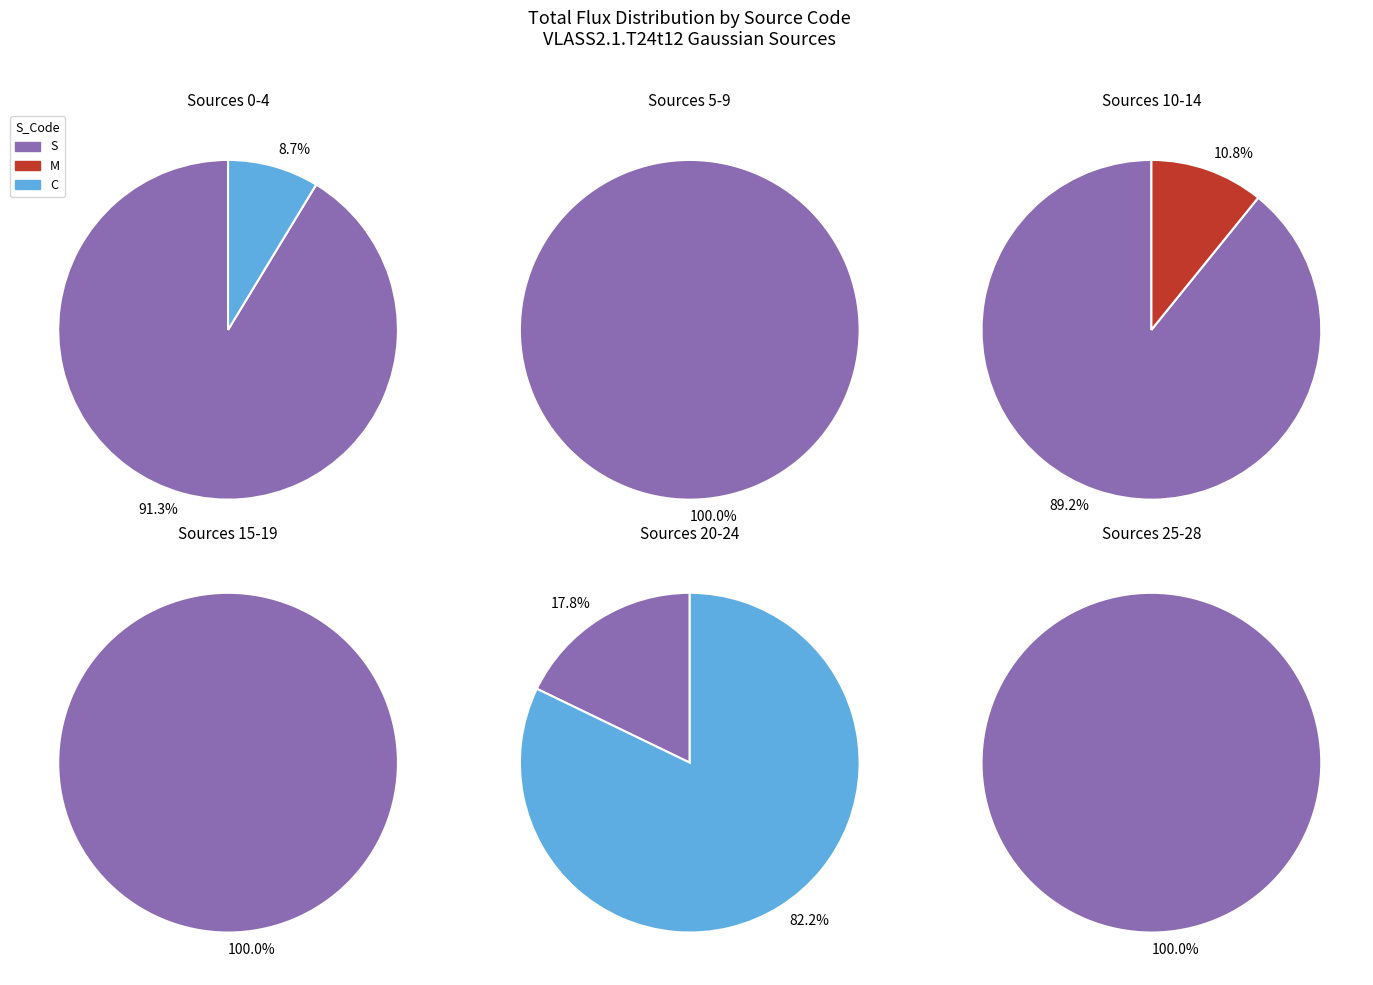

Which slice is the largest?

S